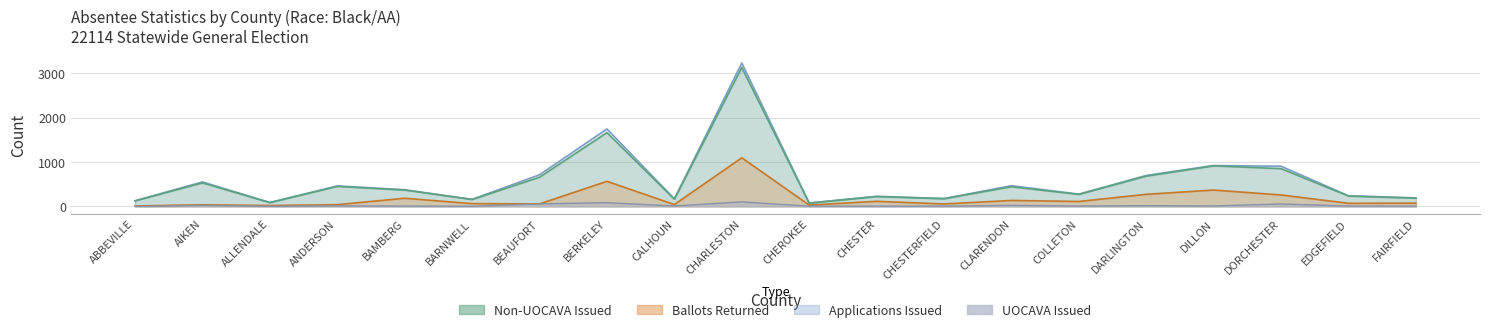

At which label does Ballots Returned first exceed 73?

BAMBERG